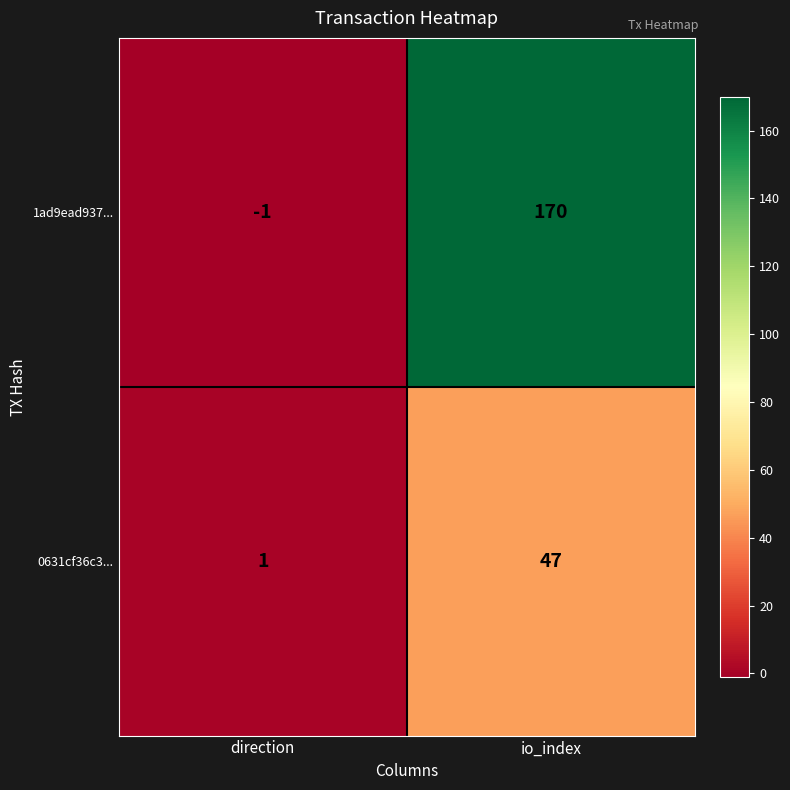

Reading right to left, extract all data points from this chart.

1ad9ead937...: 170	-1
0631cf36c3...: 47	1